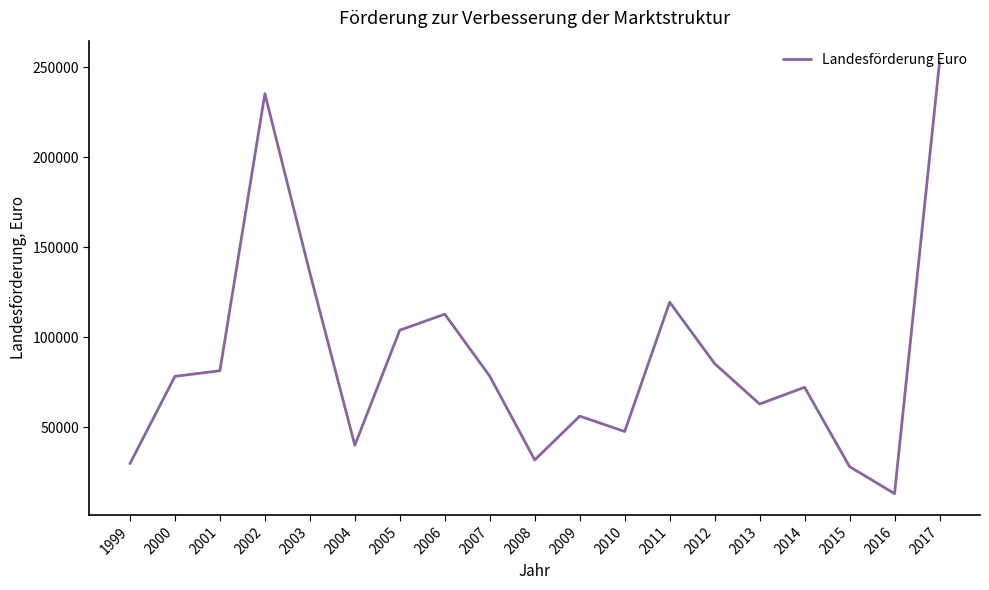

At which category does the data reach its first local peak?

2002